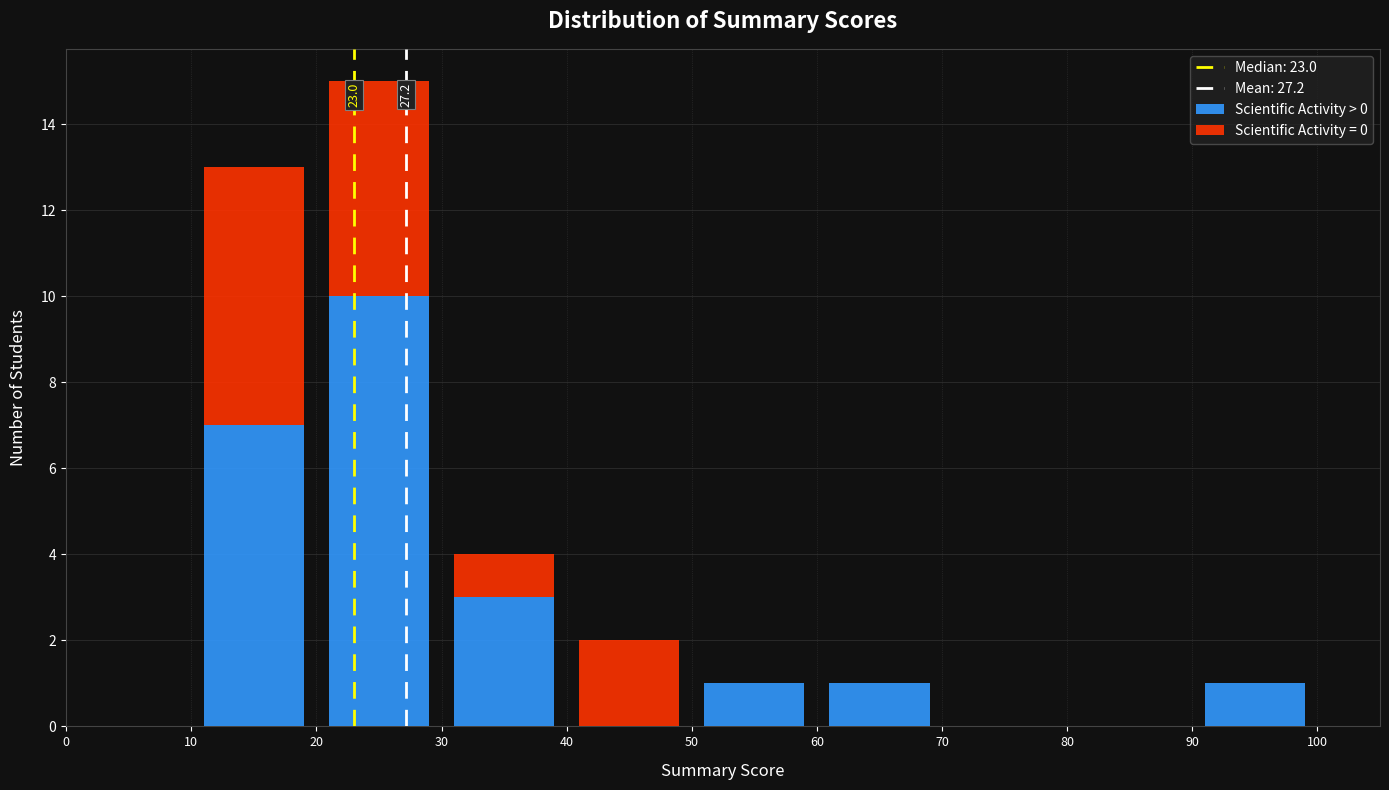

Which range on the x-axis has the tallest stacked bar (by total height)?

20 to 30